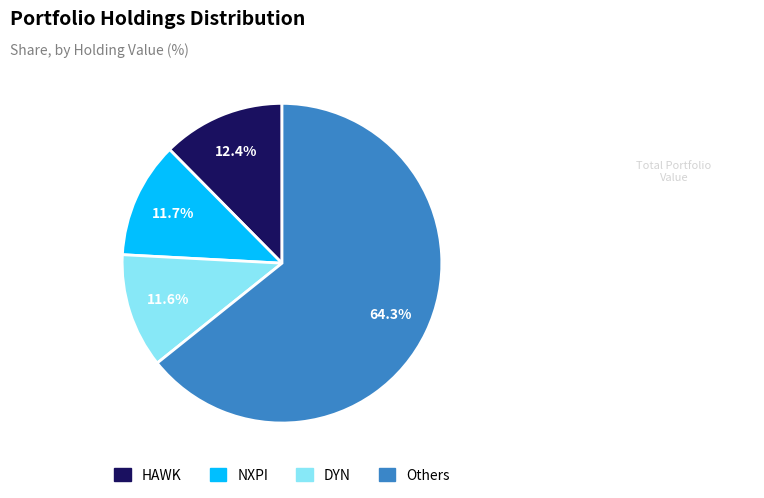

How many segments does this pie chart have?

4